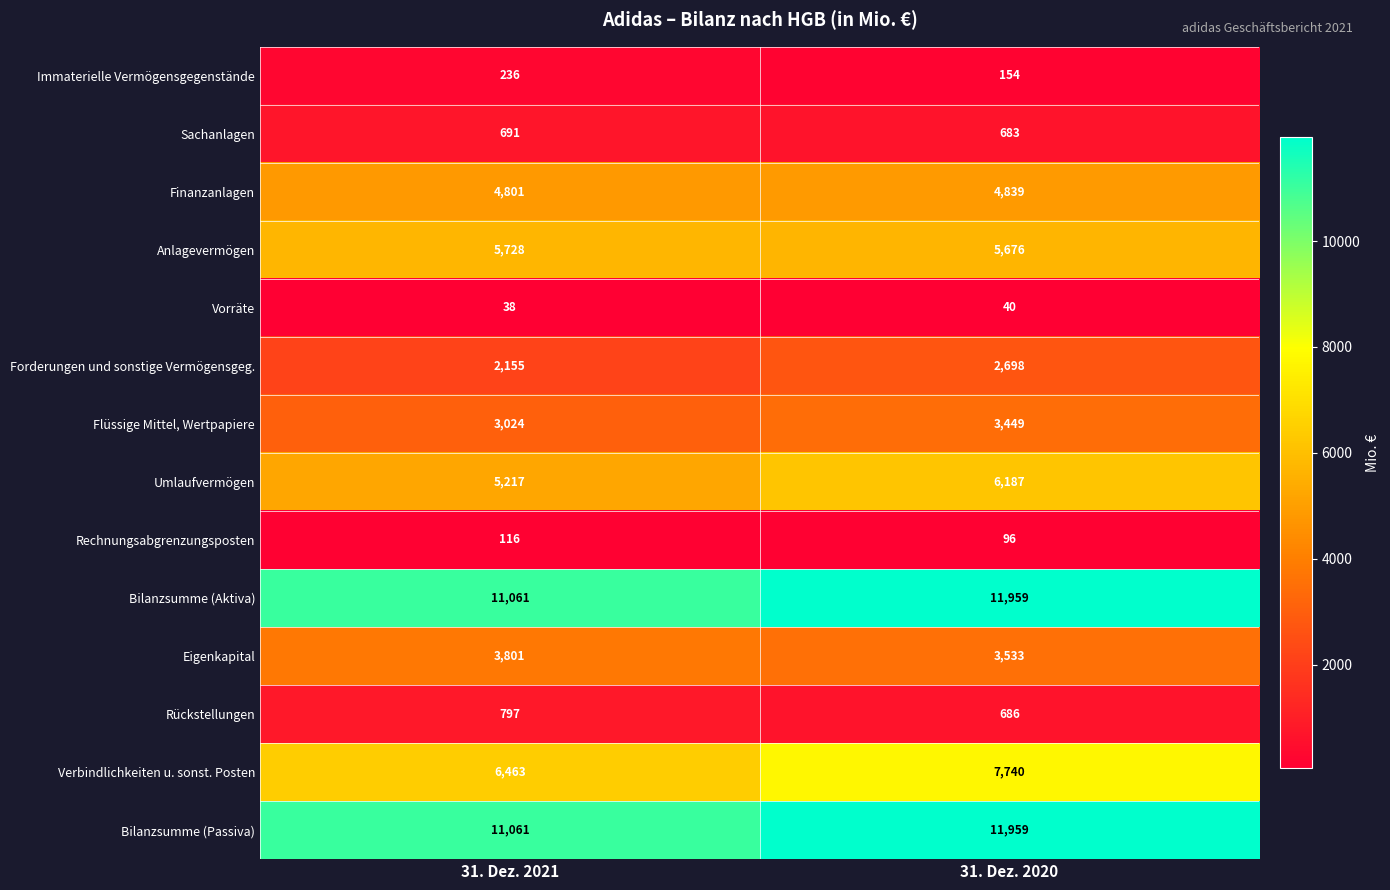

List the labels in order of Bilanzsumme (Aktiva) value, smallest first.

31. Dez. 2021, 31. Dez. 2020